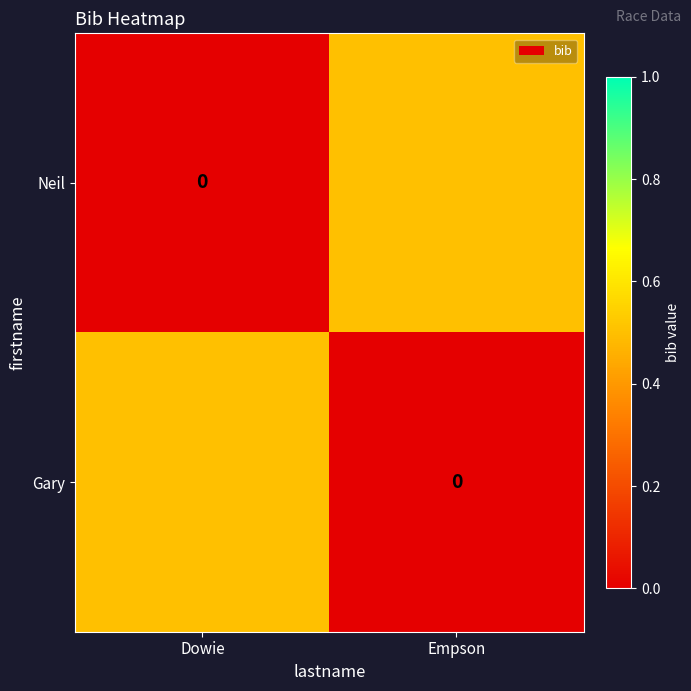

Count the Neil values in the range 0 to 1.

2